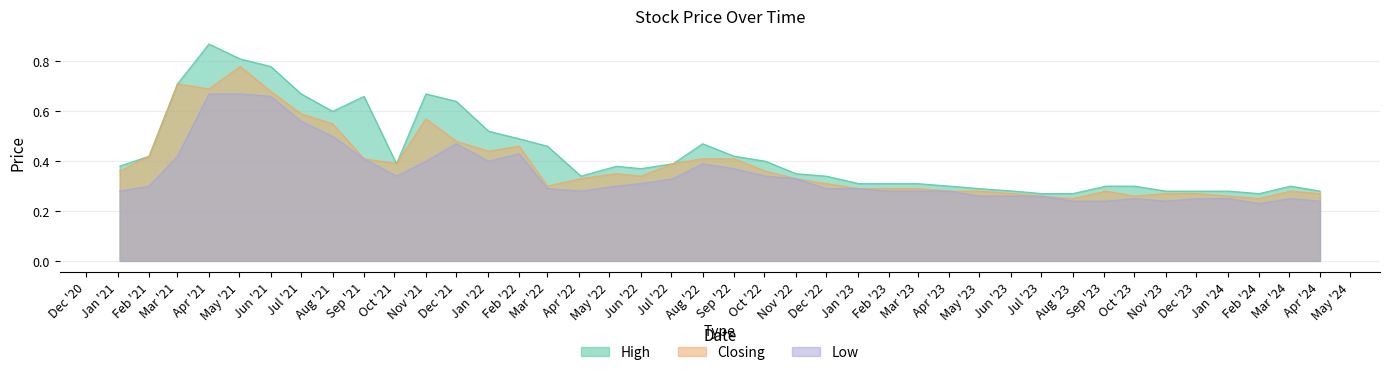

Which category has the highest value in the High series?

Apr '21